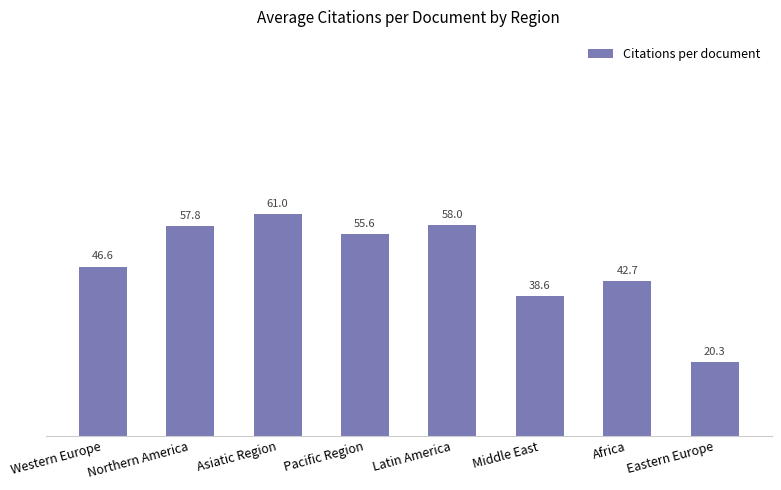

Which has a higher value, Africa or Middle East?

Africa